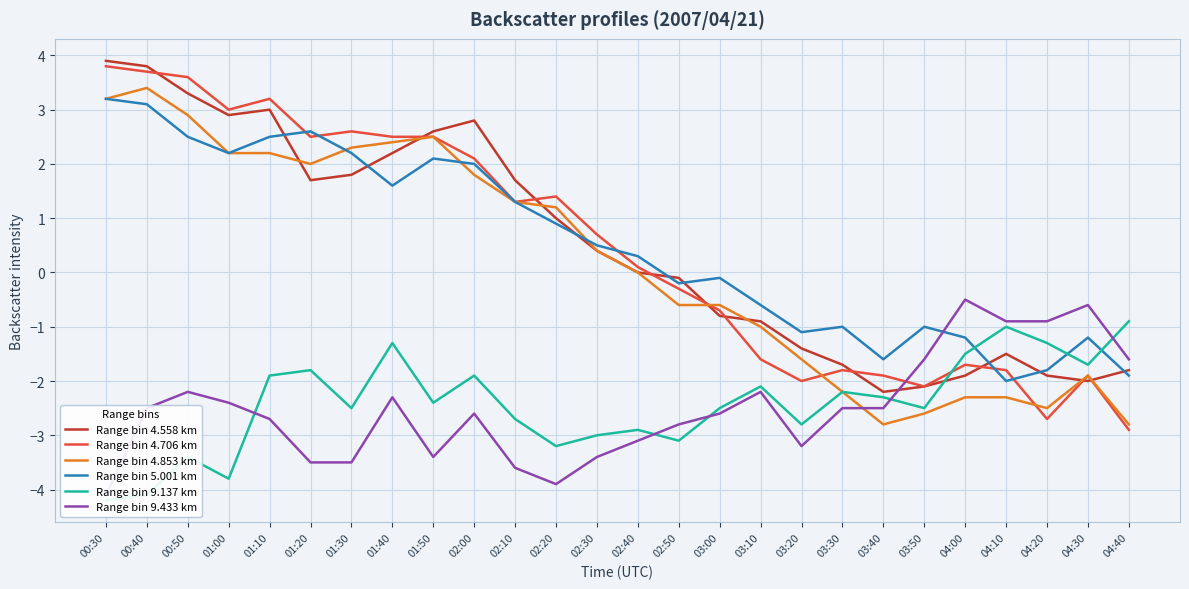

Which series changed the most between 02:00 and 04:10?

Range bin 4.558 km